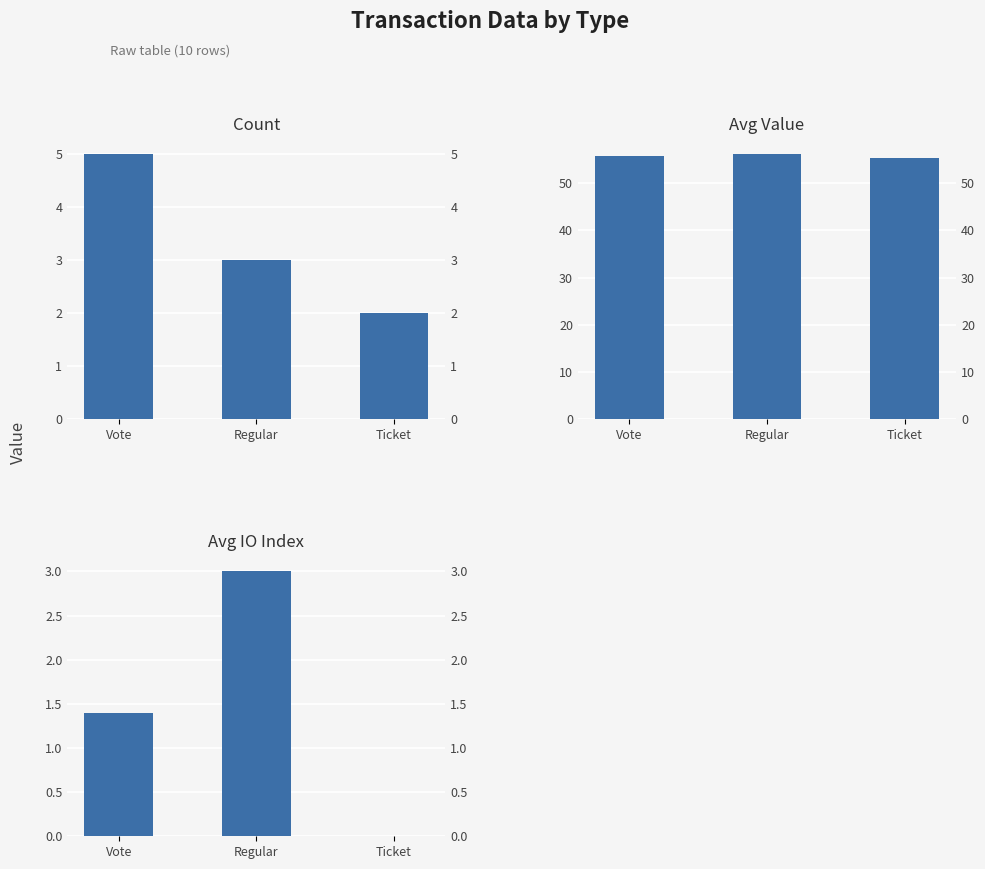

What is the difference between the Avg Value values at Vote and Regular?

0.3